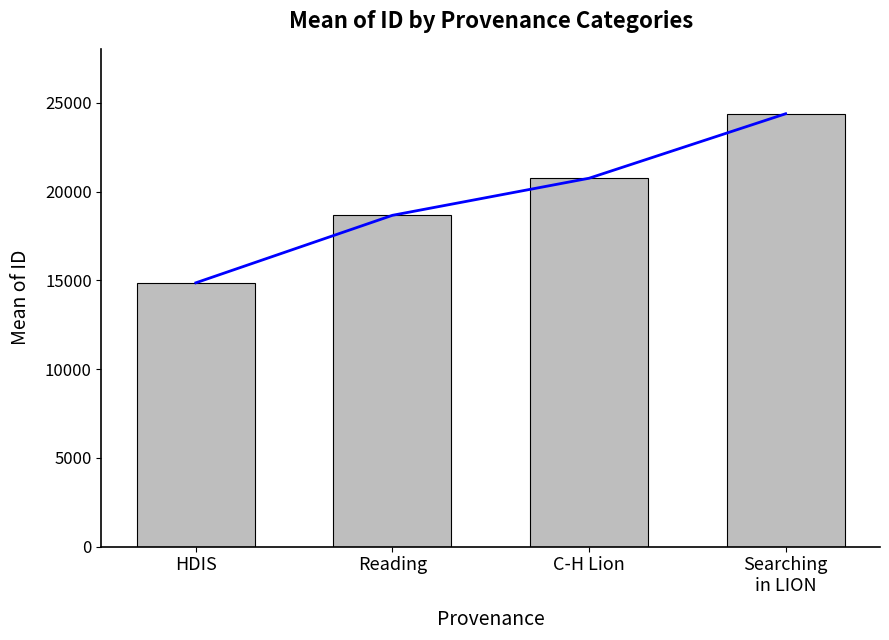

Is it true that the value at HDIS is 14863.5?

True